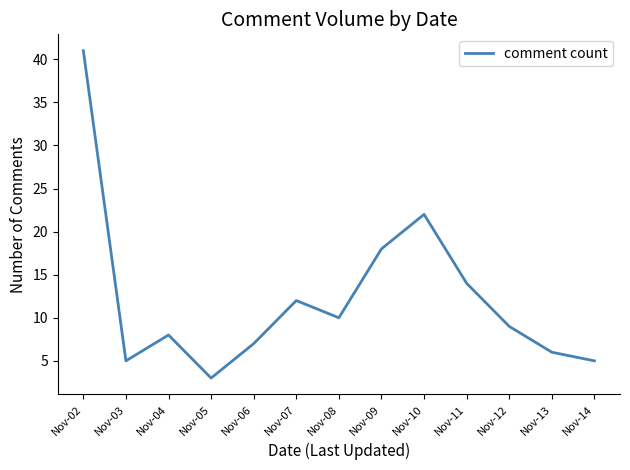

Where does the data first go above 9?

Nov-02